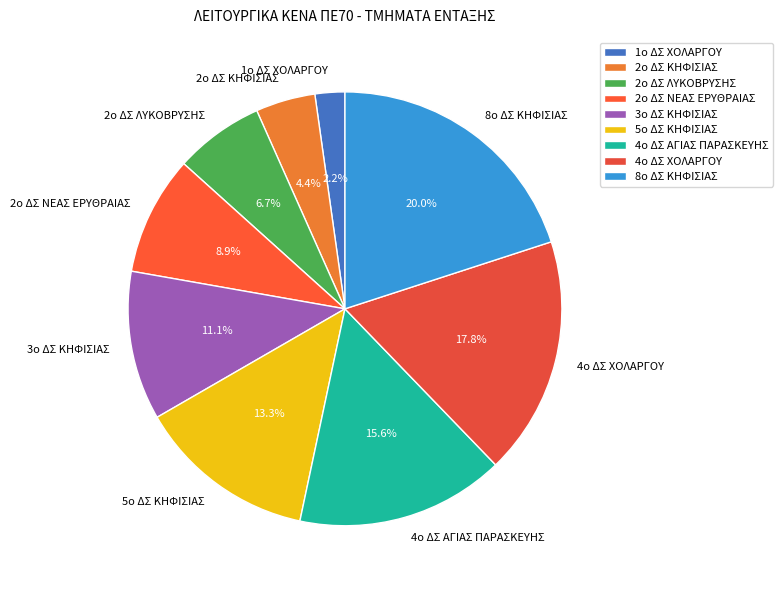

Rank the categories by value from highest to lowest.

8ο ΔΣ ΚΗΦΙΣΙΑΣ, 4ο ΔΣ ΧΟΛΑΡΓΟΥ, 4ο ΔΣ ΑΓΙΑΣ ΠΑΡΑΣΚΕΥΗΣ, 5ο ΔΣ ΚΗΦΙΣΙΑΣ, 3ο ΔΣ ΚΗΦΙΣΙΑΣ, 2ο ΔΣ ΝΕΑΣ ΕΡΥΘΡΑΙΑΣ, 2ο ΔΣ ΛΥΚΟΒΡΥΣΗΣ, 2ο ΔΣ ΚΗΦΙΣΙΑΣ, 1ο ΔΣ ΧΟΛΑΡΓΟΥ